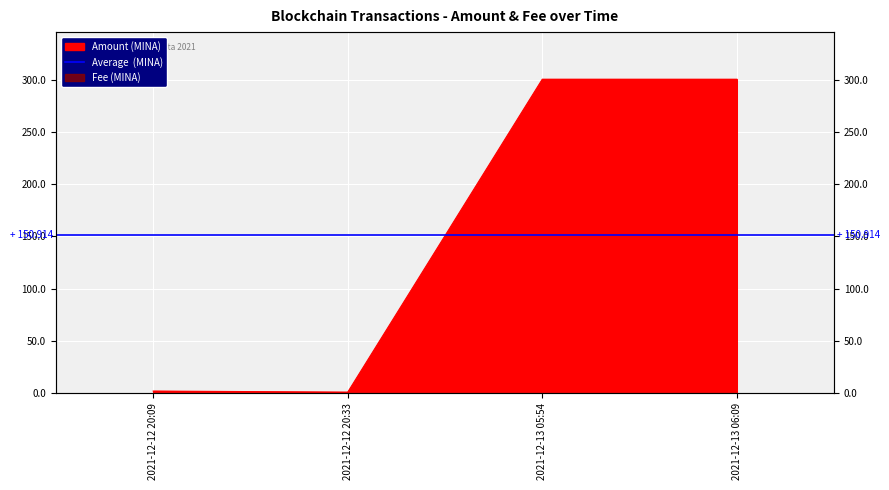

Where is the data nearest to the value 150?

2021-12-12 20:09